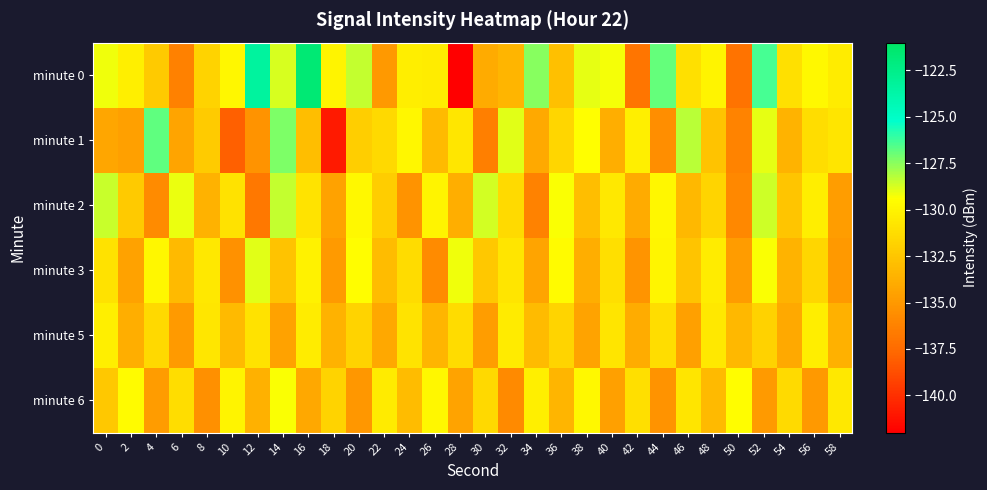

Count the number of categories in the chart.

30